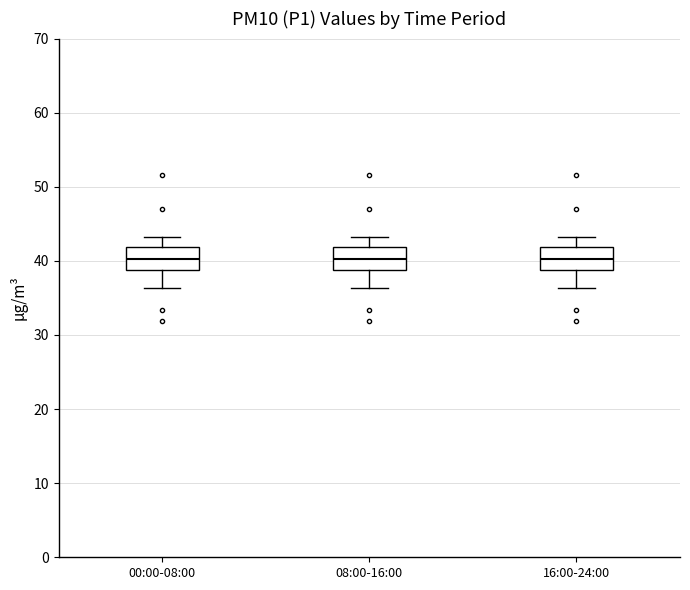

Reading left to right, read every box against the y-axis: the position of its median line, the range the box covers, and the ends of its whiskers. The values are not printed on the chart, so give them approximately, as read against the axis.

00:00-08:00: median 40, box 39 to 42, whiskers 36 to 43
08:00-16:00: median 40, box 39 to 42, whiskers 36 to 43
16:00-24:00: median 40, box 39 to 42, whiskers 36 to 43